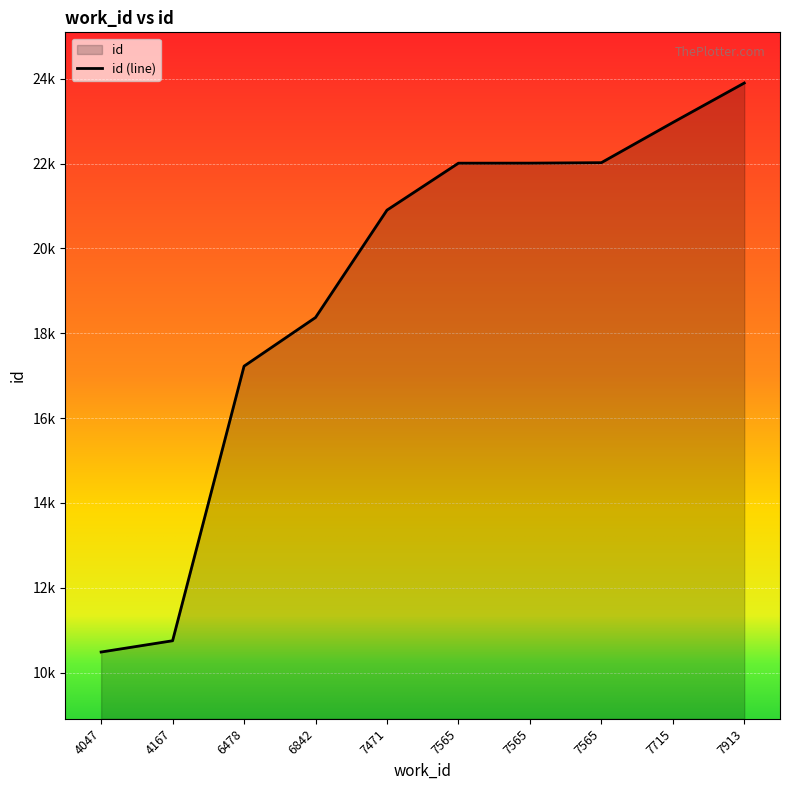

What is the difference between the maximum and minimum values?

13416